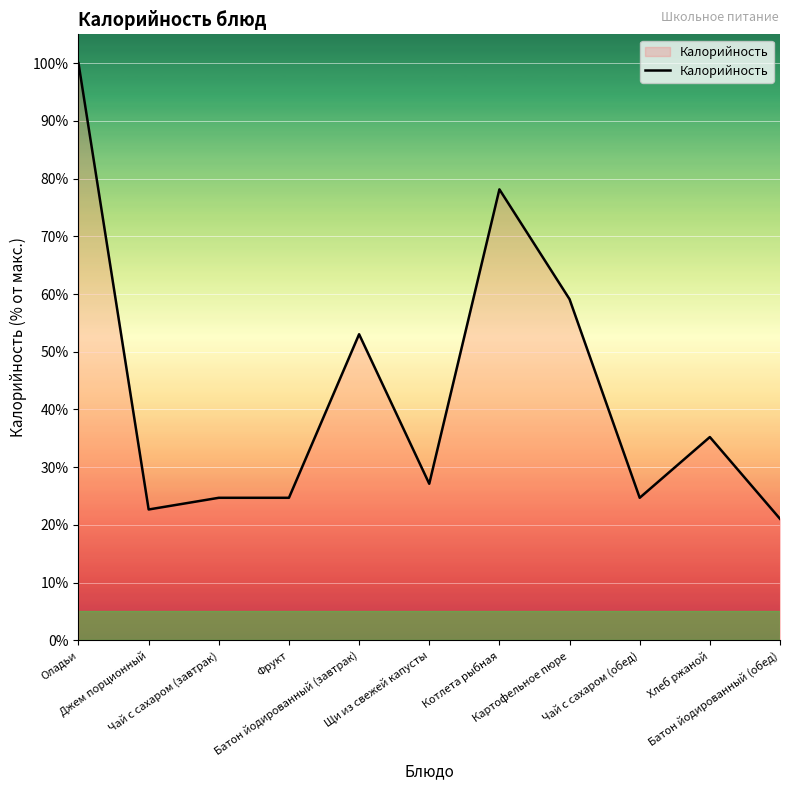

Count the number of data series in this chart.

1